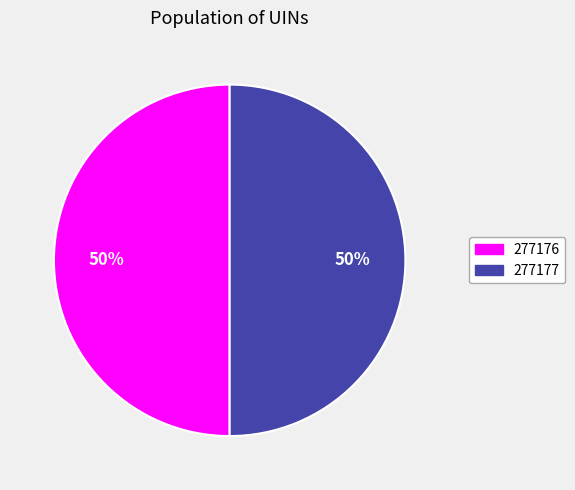

How many slices are in this pie chart?

2